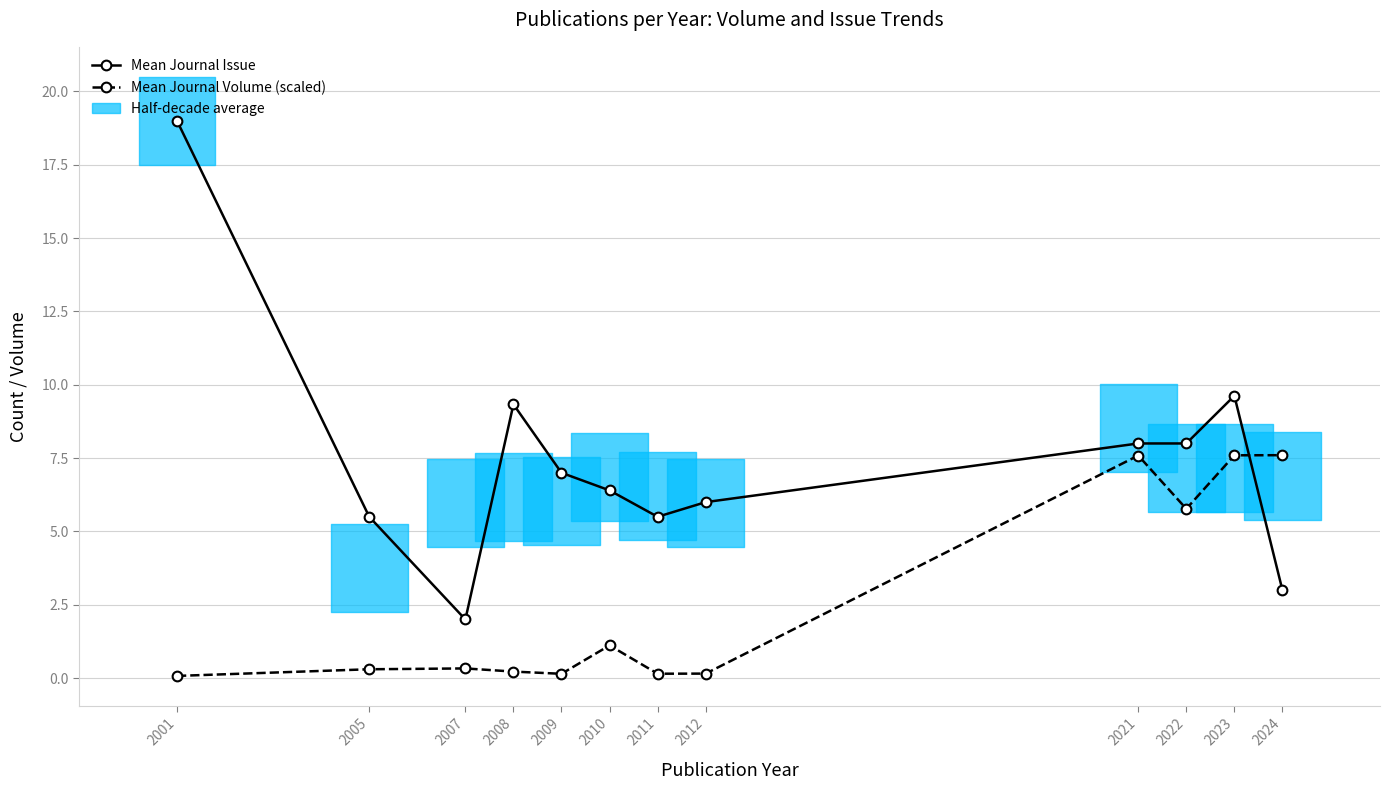

Is the value of Mean Journal Issue at 2009 greater than the value of Mean Journal Volume (scaled) at 2012?

Yes